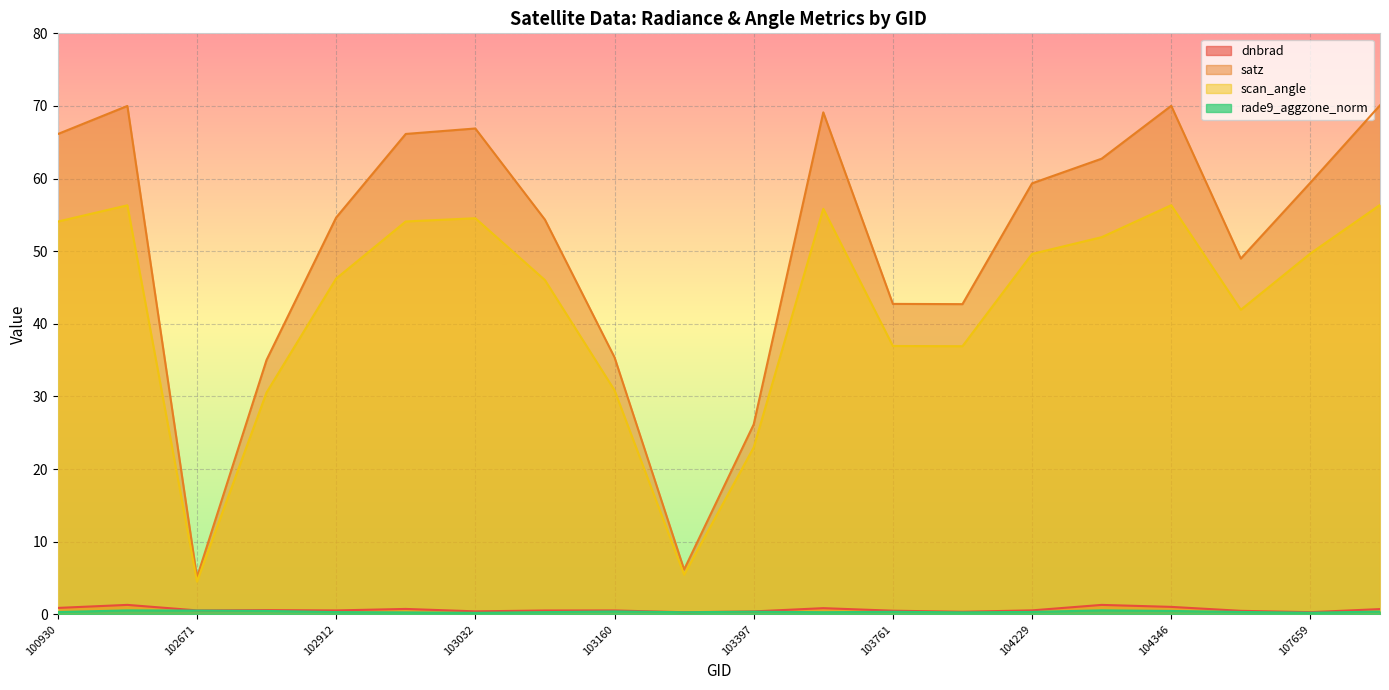

How many lines are shown in the chart?

4